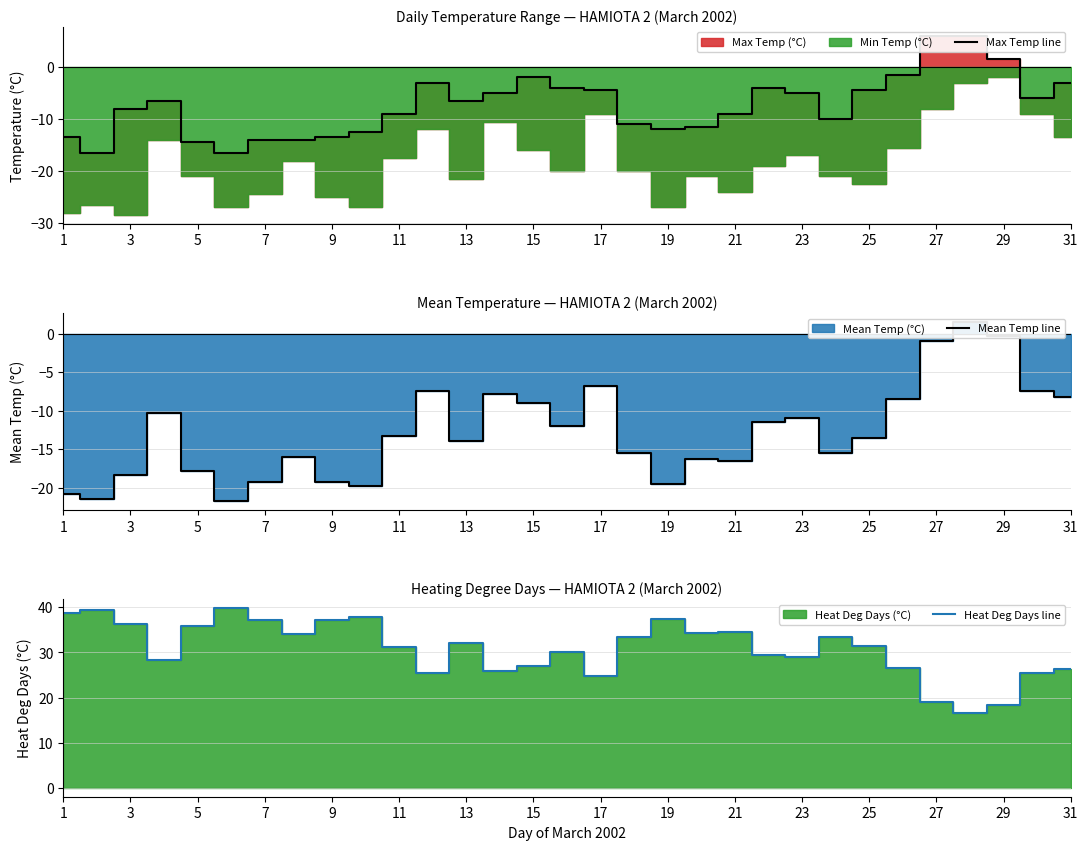

What is the label of the 31st point from the right?

1